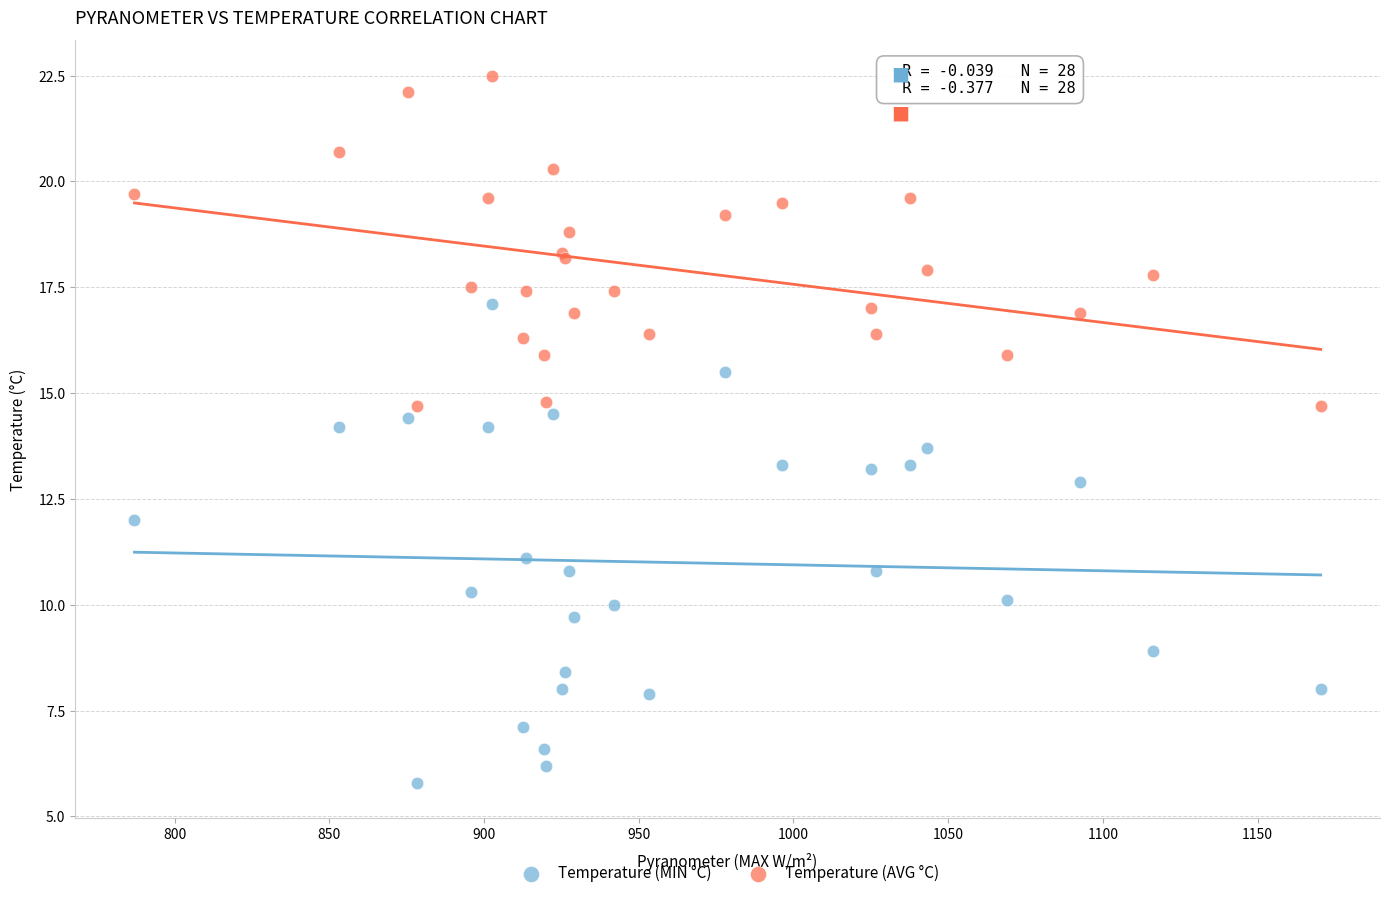

Which series contains the highest Y value?

Temperature (AVG °C)